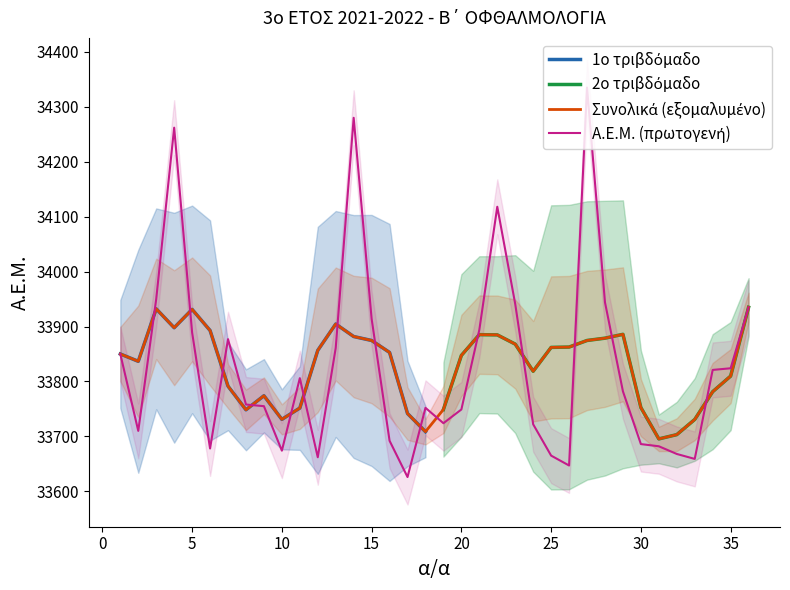

Reading left to right, list all the values displayed in this chart.

33850	33710	33950	34262	33889	33678	33877	33758	33755	33674	33806	33662	33861	34280	33914	33692	33626	33752	33724	33749	33894	34118	33941	33722	33665	33647	34335	33944	33782	33686	33682	33668	33659	33821	33824	33935